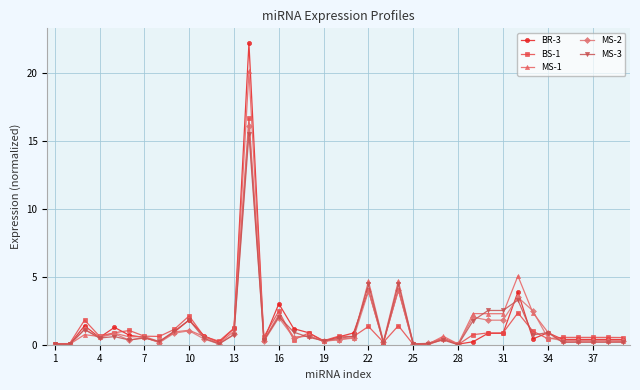

Which series has the largest range (max minus min)?

BR-3